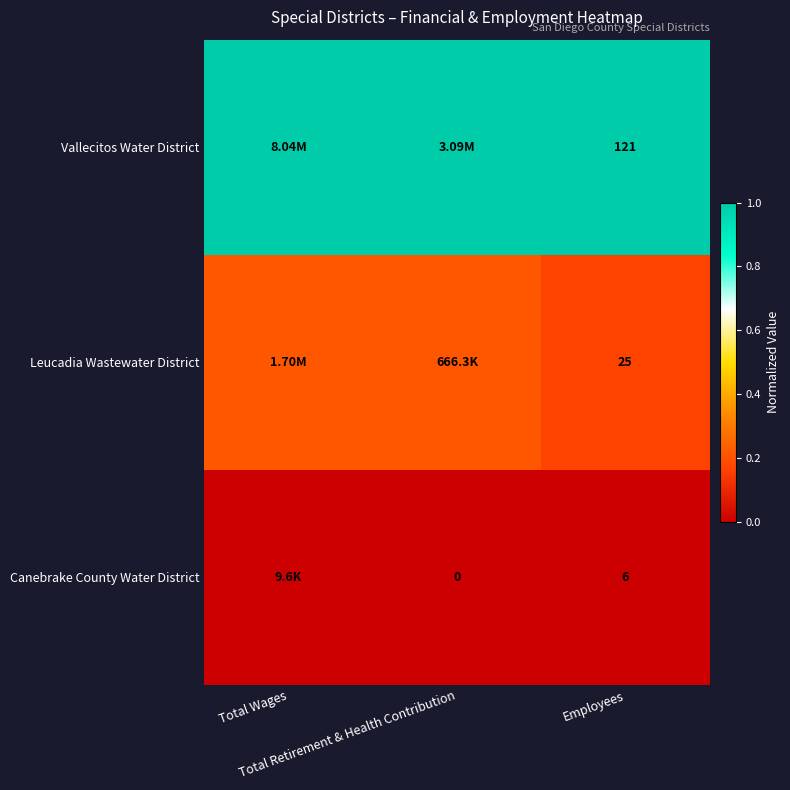

Which category has the highest value in the Vallecitos Water District series?

Total Wages